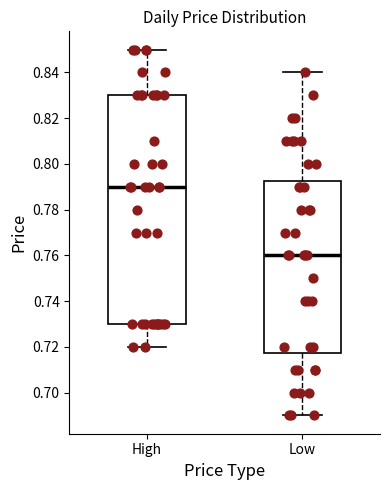

Reading left to right, transcribe this box plot: for each box, give where its median line is, the range the box spans, and where its two whiskers end, as read against the y-axis. The values are not printed on the chart, so give them approximately, as read against the axis.

High: median 0.790, box 0.730 to 0.830, whiskers 0.720 to 0.850
Low: median 0.760, box 0.718 to 0.792, whiskers 0.690 to 0.840